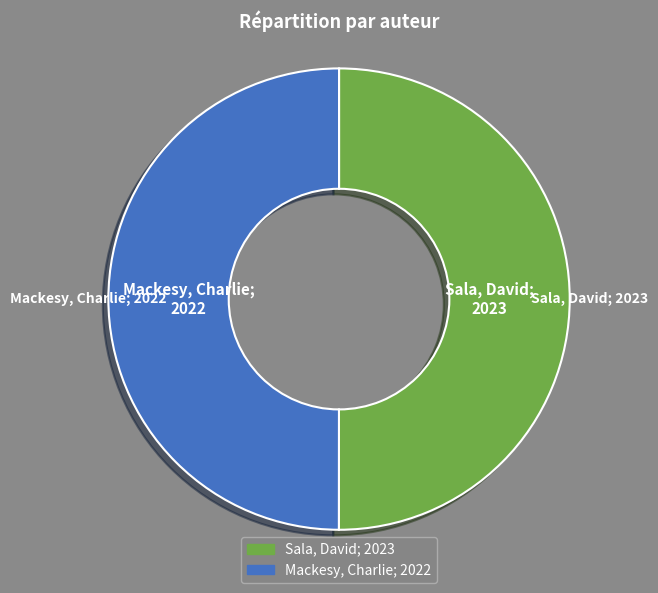

True or false: Sala, David accounts for 50% of the total.

True